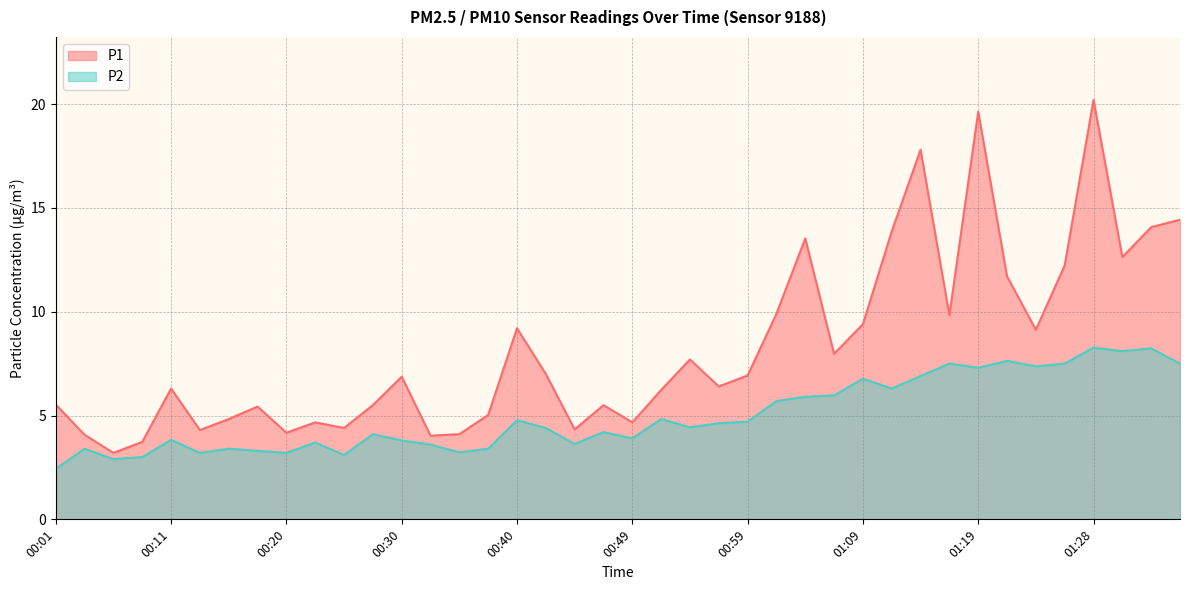

Reading left to right, transcribe all the data shown in this chart.

P1: 5.5	4.1	3.2	3.7	6.3	4.3	4.8	5.4	4.2	4.7	4.4	5.5	6.9	4.0	4.1	5.0	9.2	7.0	4.3	5.5	4.7	6.2	7.7	6.4	6.9	9.9	13.5	8.0	9.4	13.9	17.8	9.8	19.6	11.7	9.1	12.2	20.2	12.6	14.1	14.4
P2: 2.4	3.4	2.9	3.0	3.8	3.2	3.4	3.3	3.2	3.7	3.1	4.1	3.8	3.6	3.2	3.4	4.8	4.4	3.6	4.2	3.9	4.8	4.4	4.6	4.7	5.7	5.9	6.0	6.8	6.3	6.9	7.5	7.3	7.6	7.4	7.5	8.3	8.1	8.2	7.5